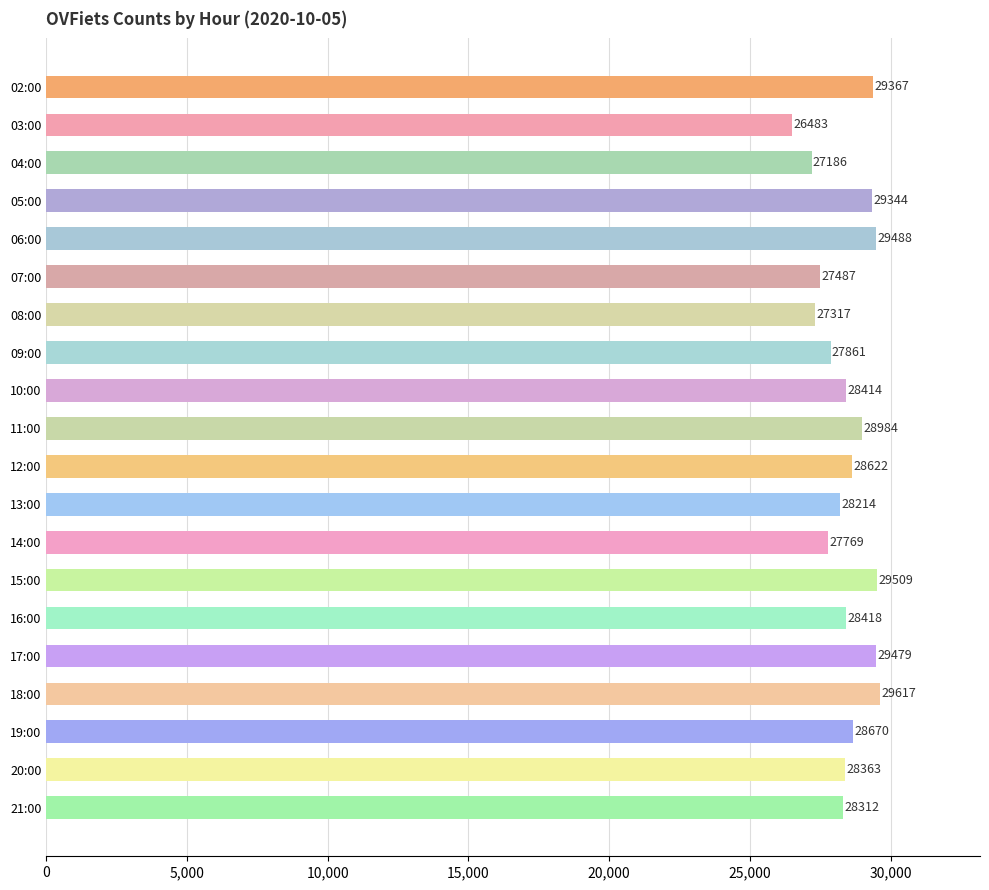

True or false: the data shows 10342 at 07:00.

False